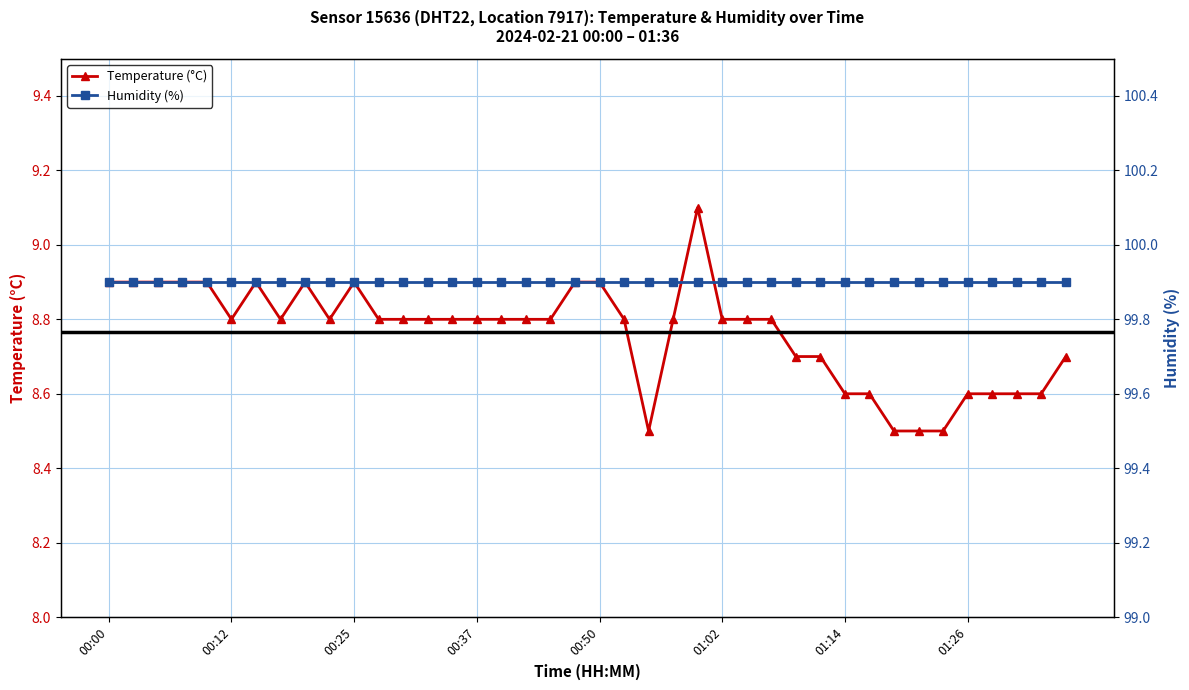

How many series are shown in this chart?

2